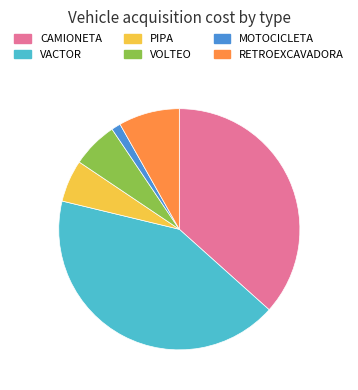

Approximately how many times larger is the value at VOLTEO compared to VACTOR?

0.1